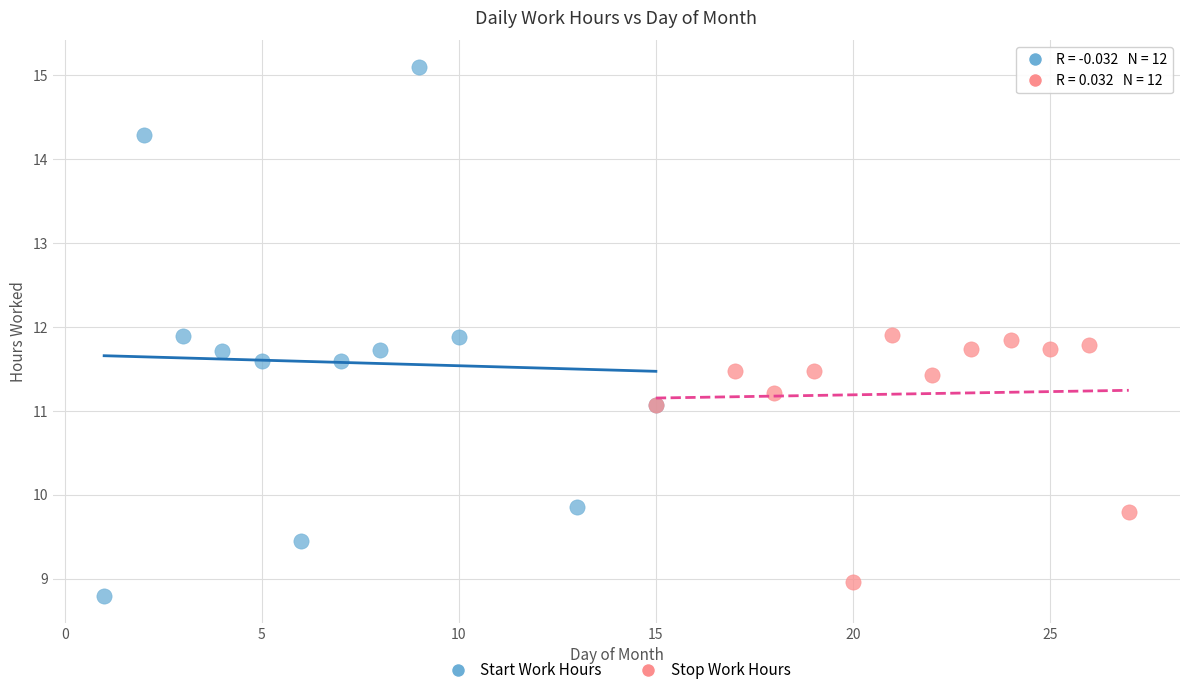

Which series reaches the maximum Y coordinate?

Start Work Hours